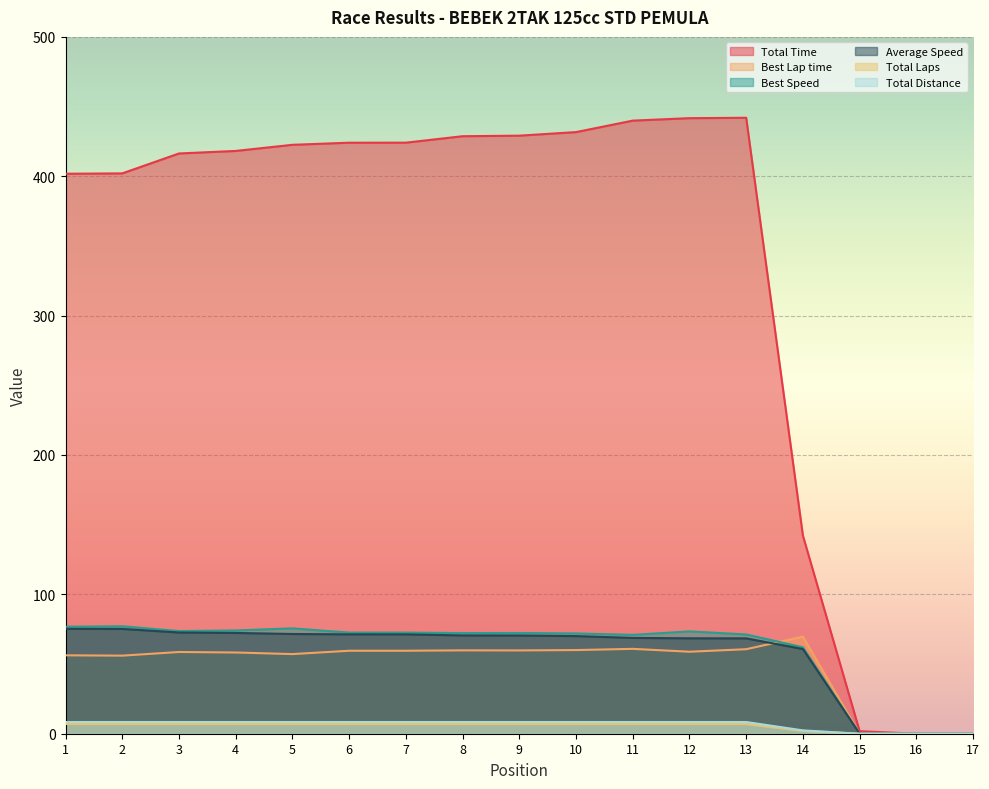

Reading left to right, transcribe all the data shown in this chart.

Total Time: 1=401.8	2=402.1	3=416.4	4=418.2	5=422.6	6=424.1	7=424.1	8=428.7	9=429.1	10=431.7	11=439.9	12=441.7	13=442.0	14=142.2	15=1.8	16=0.0	17=0.0
Best Lap time: 1=56.3	2=56.0	3=58.6	4=58.3	5=57.1	6=59.5	7=59.5	8=59.8	9=59.8	10=60.0	11=60.9	12=58.8	13=60.6	14=69.7	15=0.0	16=0.0	17=0.0
Best Speed: 1=76.8	2=77.1	3=73.7	4=74.1	5=75.6	6=72.6	7=72.6	8=72.2	9=72.3	10=72.0	11=70.9	12=73.4	13=71.2	14=62.0	15=0.0	16=0.0	17=0.0
Average Speed: 1=75.3	2=75.2	3=72.6	4=72.3	5=71.6	6=71.3	7=71.3	8=70.5	9=70.5	10=70.1	11=68.7	12=68.5	13=68.4	14=60.8	15=0.0	16=0.0	17=0.0
Total Laps: 1=7.0	2=7.0	3=7.0	4=7.0	5=7.0	6=7.0	7=7.0	8=7.0	9=7.0	10=7.0	11=7.0	12=7.0	13=7.0	14=2.0	15=0.0	16=0.0	17=0.0
Total Distance: 1=8.4	2=8.4	3=8.4	4=8.4	5=8.4	6=8.4	7=8.4	8=8.4	9=8.4	10=8.4	11=8.4	12=8.4	13=8.4	14=2.4	15=0.0	16=0.0	17=0.0